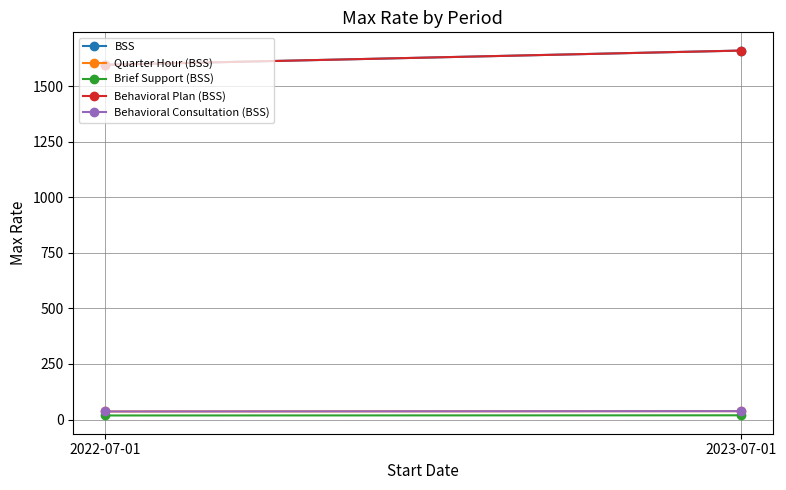

What is the label of the 2nd point from the right?

2022-07-01